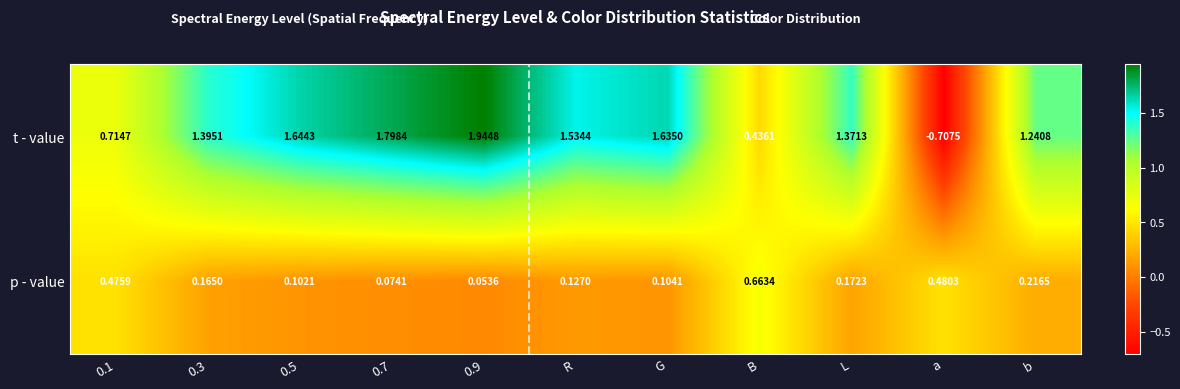

At which category is the sum across all series the highest?

0.9